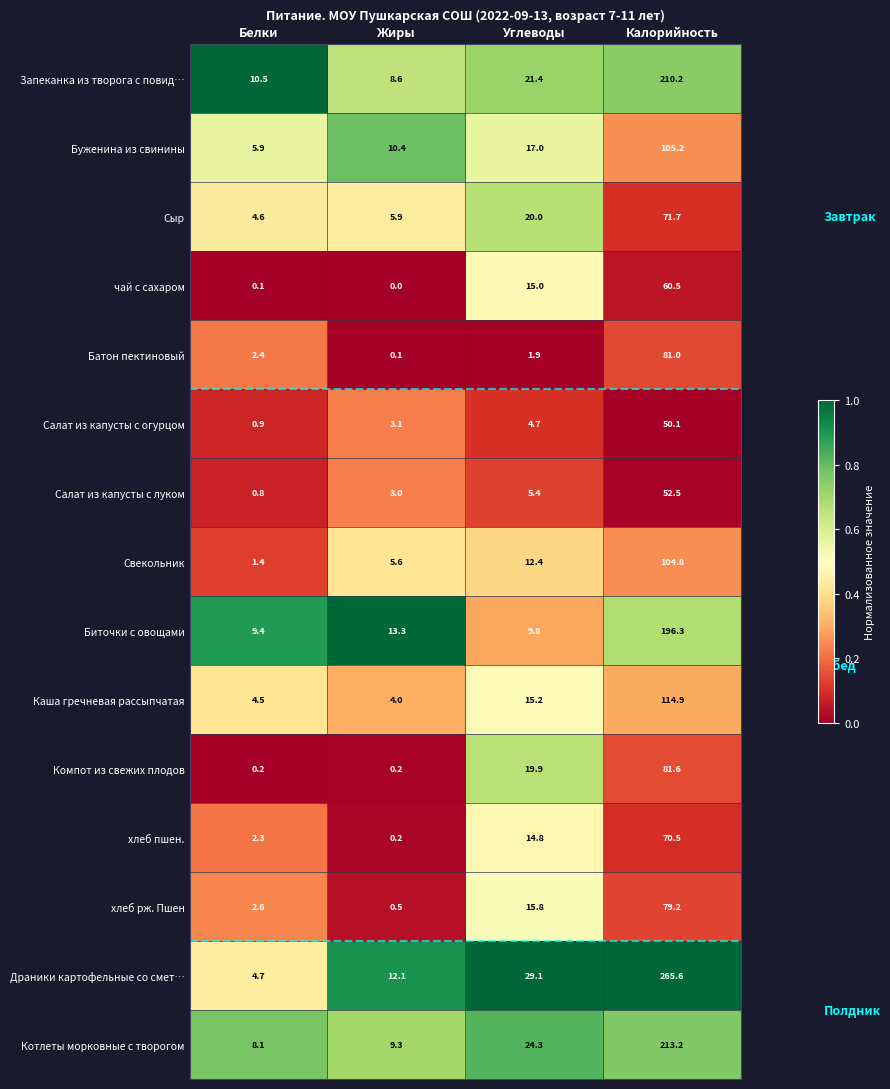

The value of Биточки с овощами at Белки is 13.7. True or false?

False